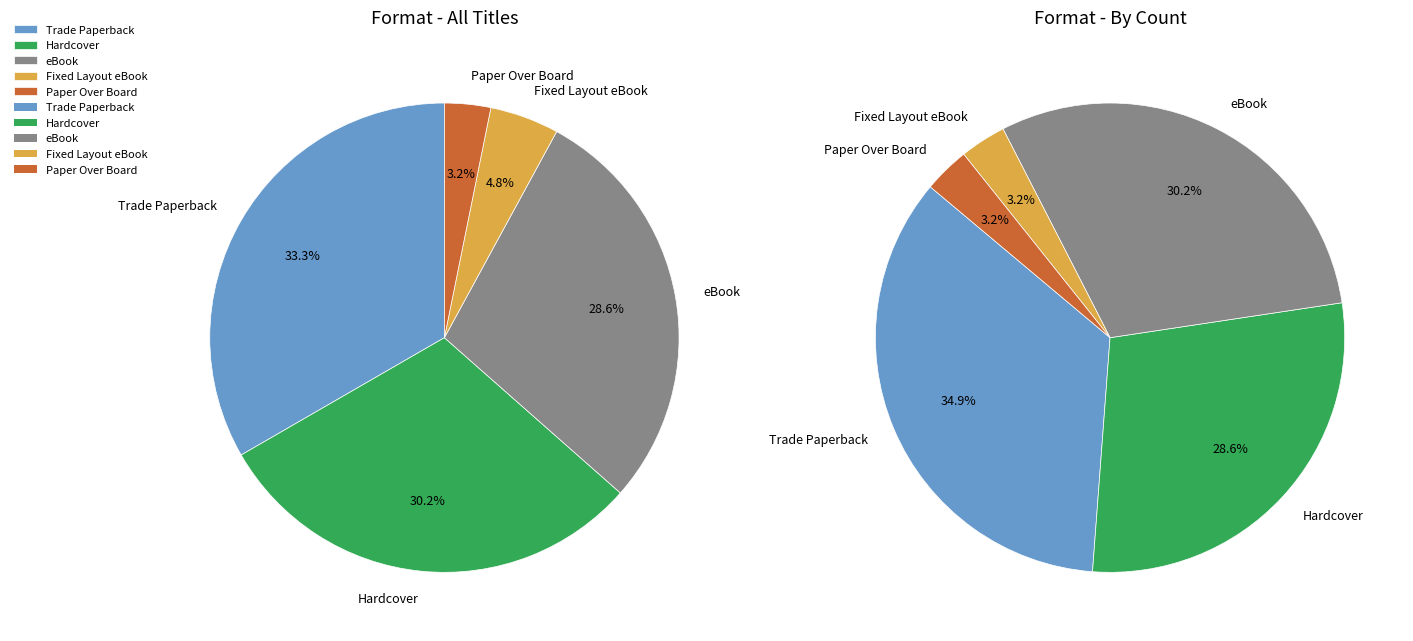

To the nearest percent, what portion does eBook represent?

29%